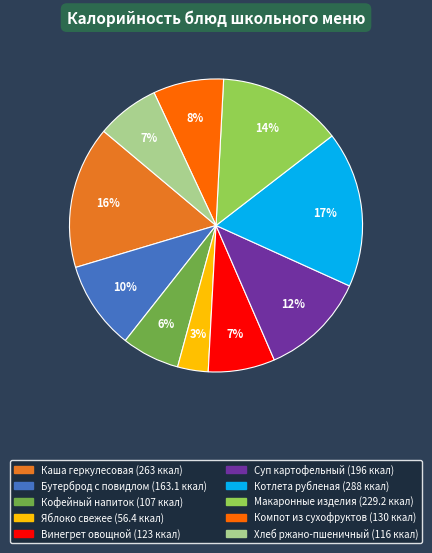

Which slice is the smallest?

Яблоко свежее